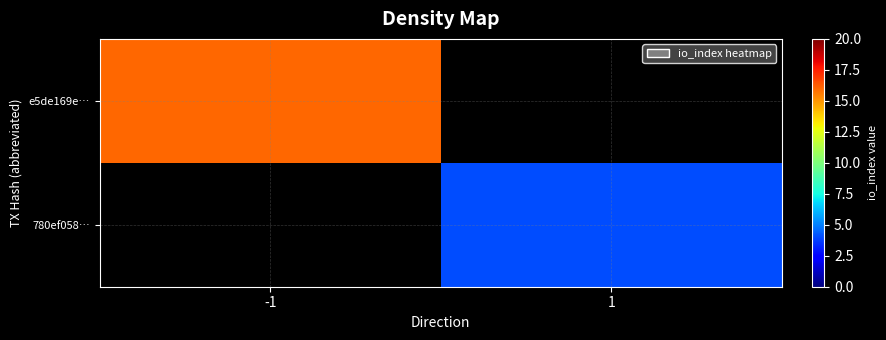

Which series has the largest range (max minus min)?

e5de169e…